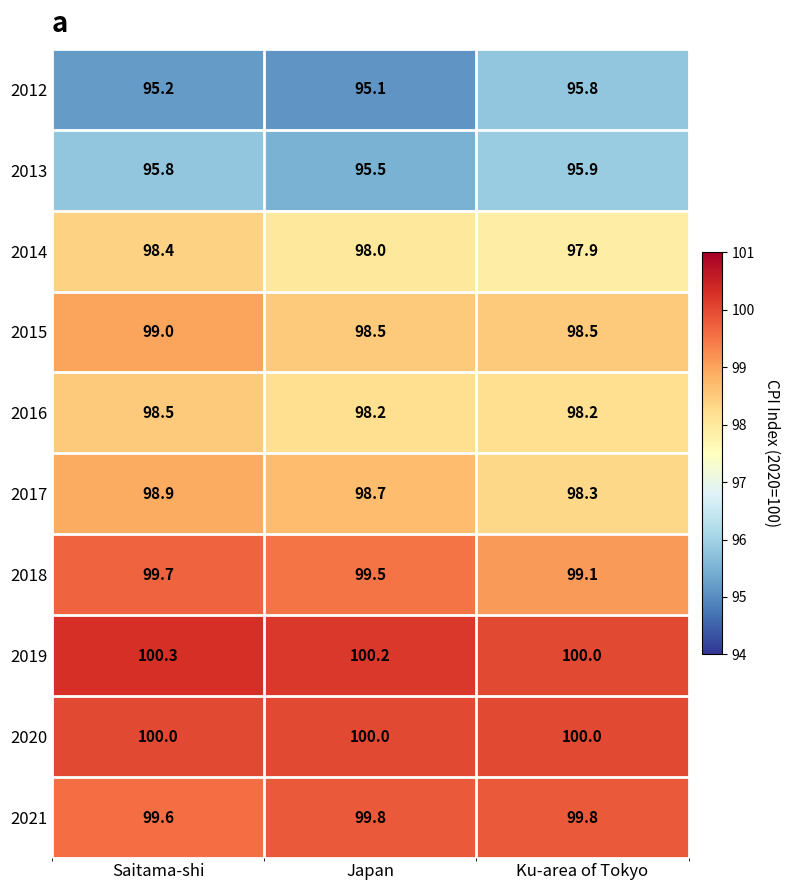

Rank the series by their maximum value, from highest to lowest.

2019, 2020, 2021, 2018, 2015, 2017, 2016, 2014, 2013, 2012